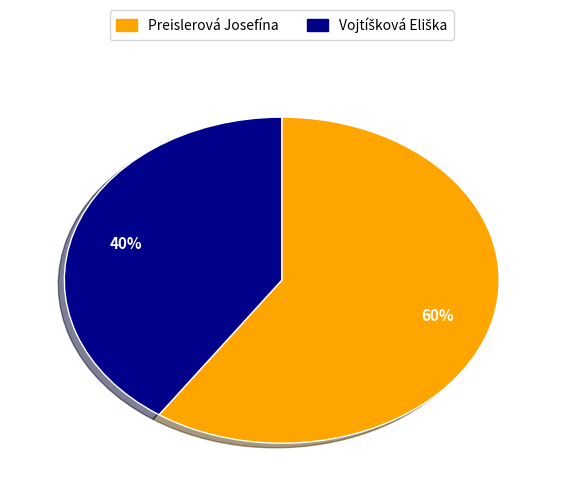

Is there a majority slice in this chart?

Yes